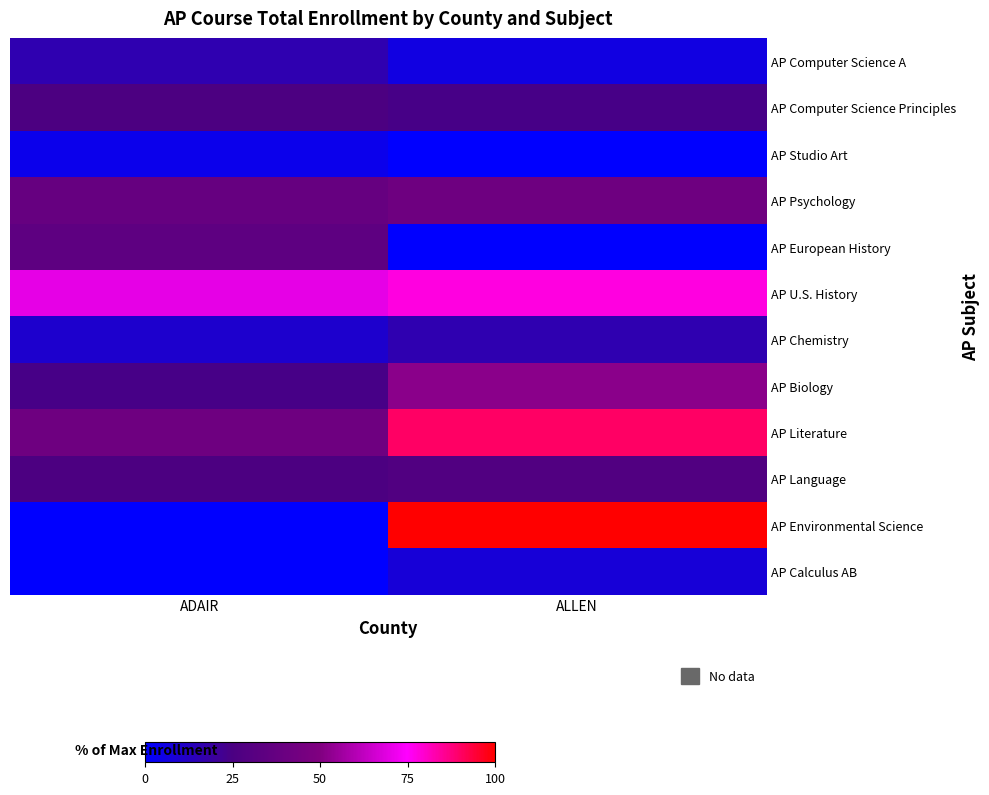

Rank the series at ADAIR from highest to lowest value.

AP U.S. History, AP Literature, AP Psychology, AP European History, AP Computer Science Principles, AP Language, AP Biology, AP Computer Science A, AP Chemistry, AP Studio Art, AP Environmental Science, AP Calculus AB